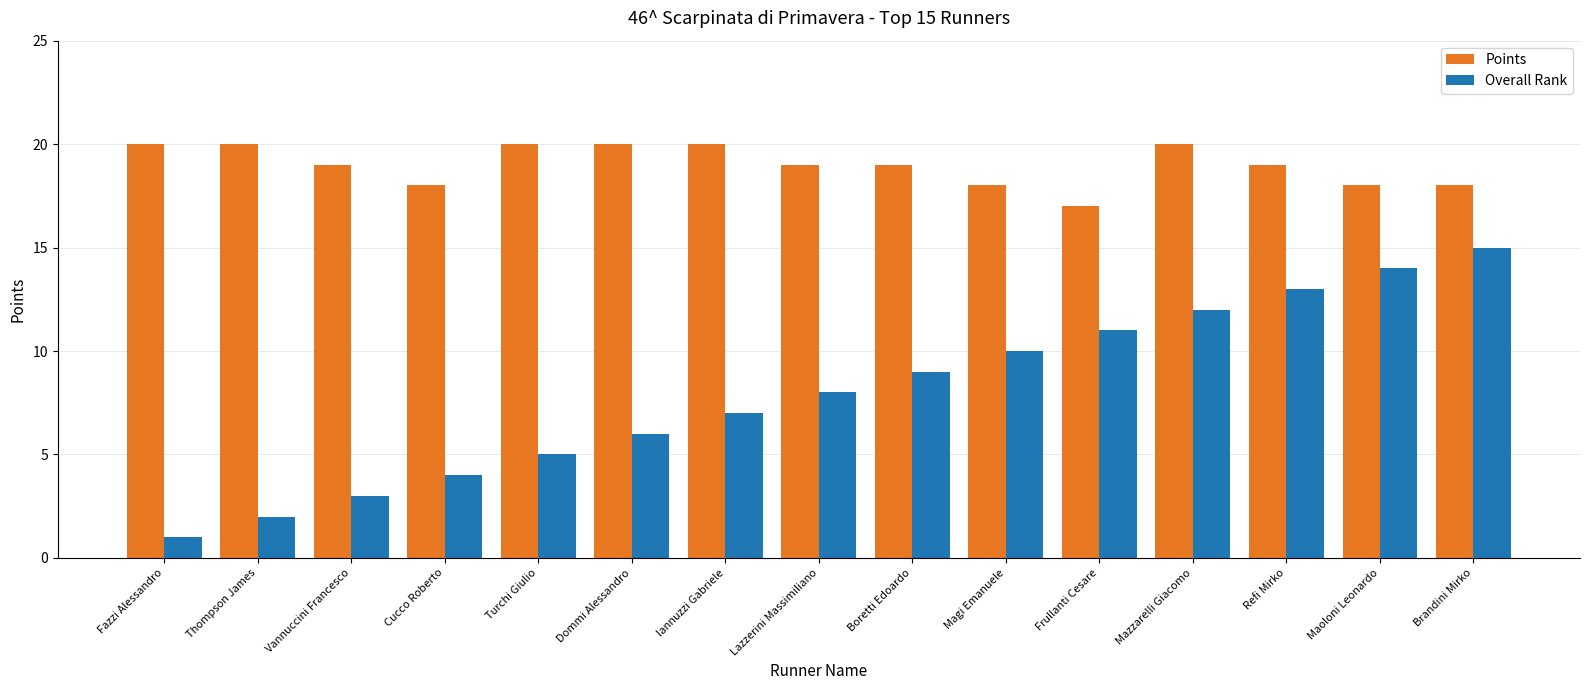

What position from the left is Frullanti Cesare?

11